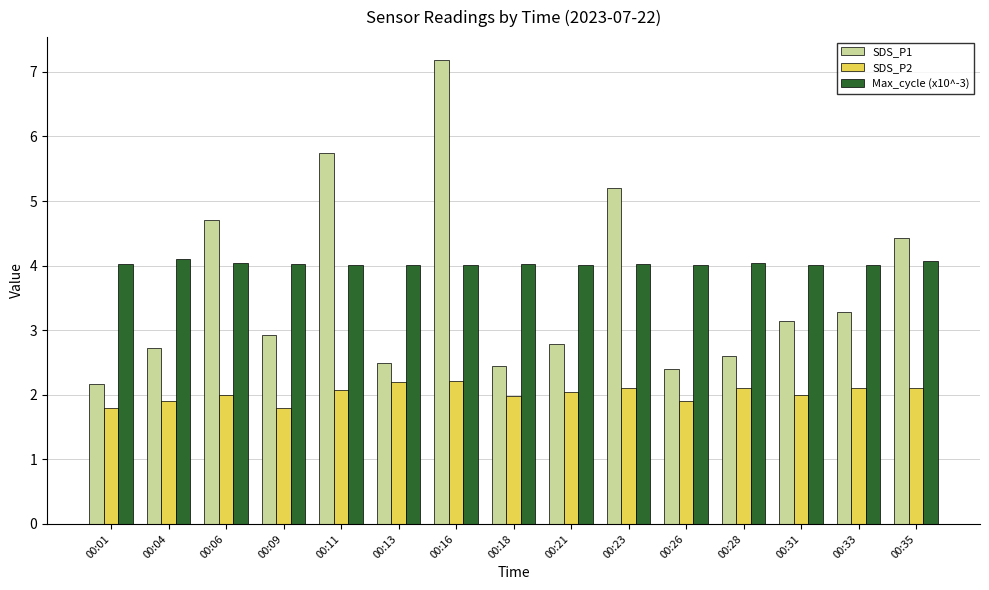

Which category has the lowest value in the SDS_P1 series?

00:01